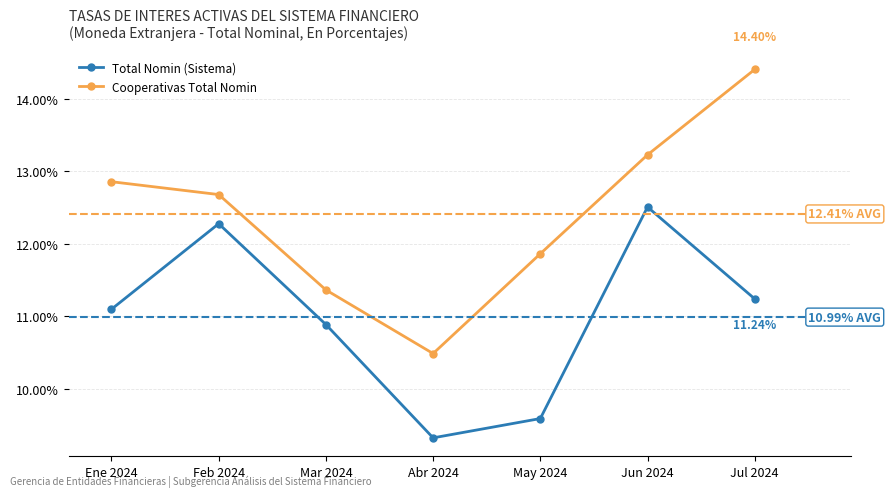

What is the sum of all Cooperativas Total Nomin values?

86.9